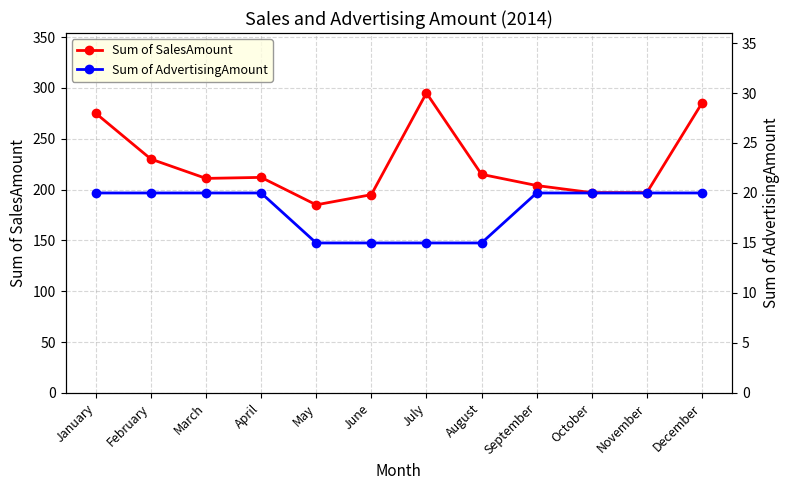

Rank the series by their maximum value, from highest to lowest.

Sum of SalesAmount, Sum of AdvertisingAmount